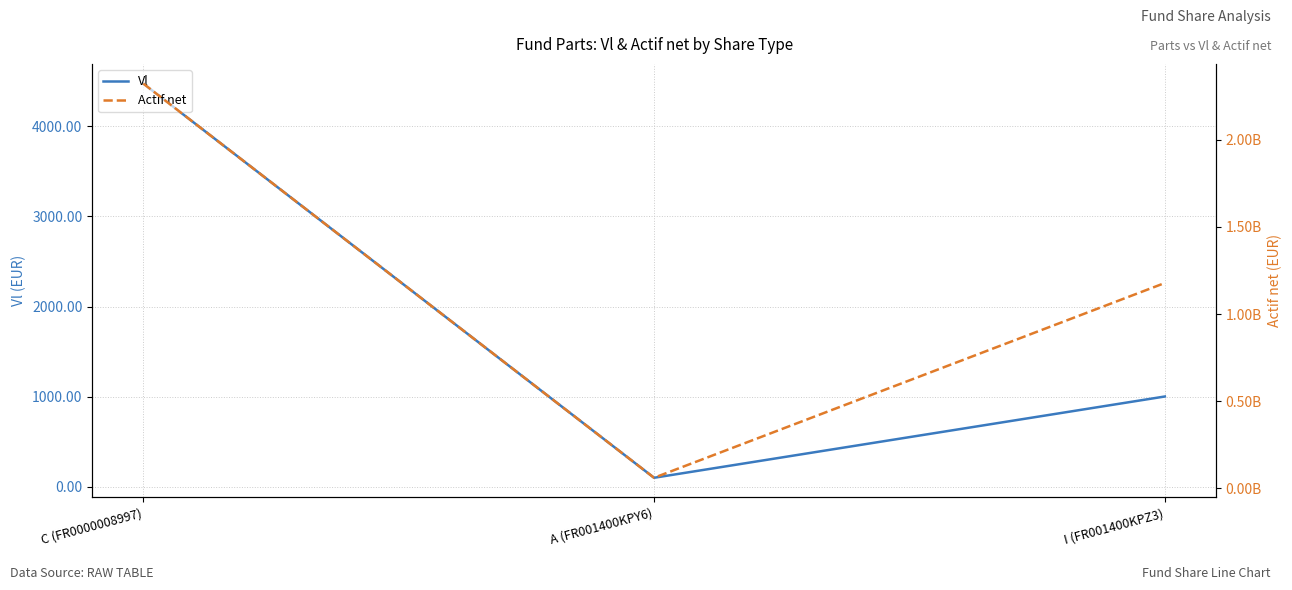

How many values in the Vl series are below 1002?

1